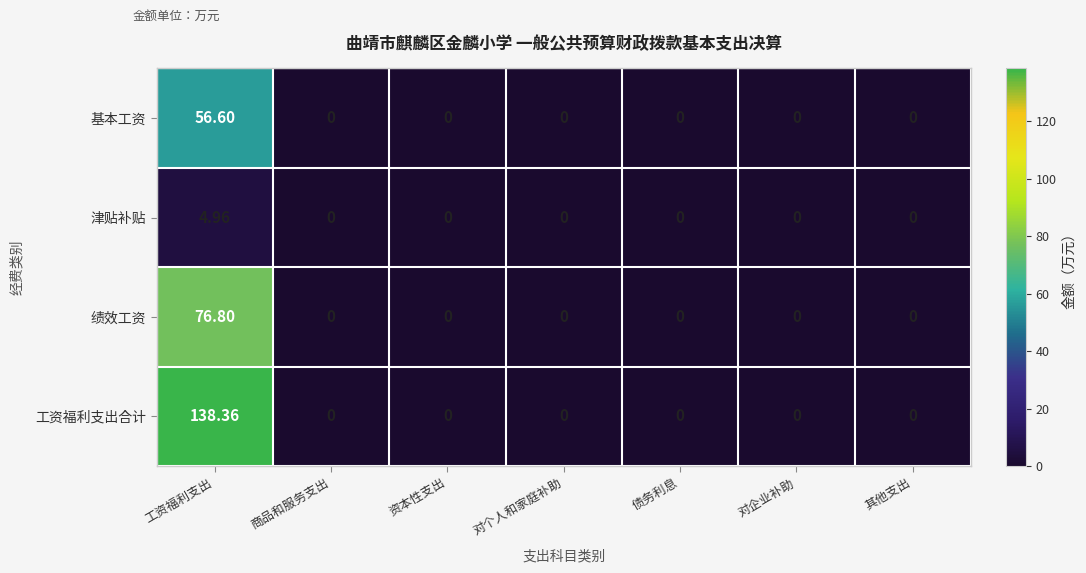

At how many categories does at least one series exceed 133?

1